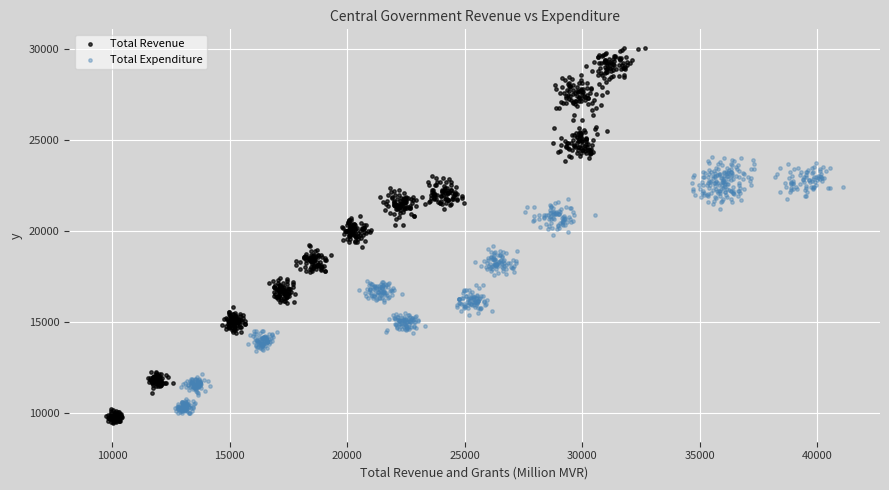

Which series contains the highest Y value?

Total Revenue